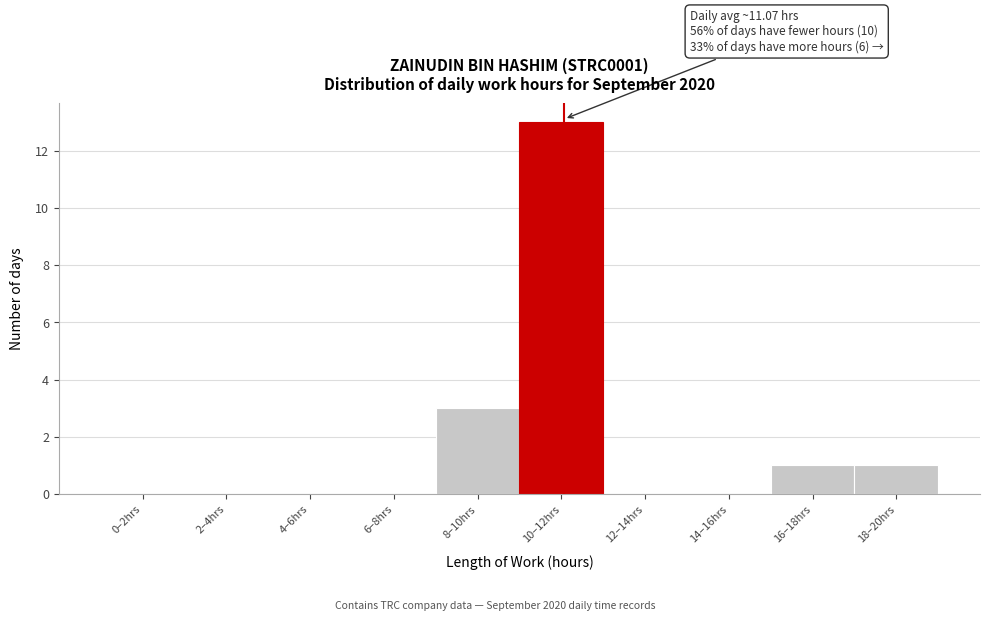

Reading right to left, list all the values displayed in this chart.

18–20hrs=1	16–18hrs=1	14–16hrs=0	12–14hrs=0	10–12hrs=13	8–10hrs=3	6–8hrs=0	4–6hrs=0	2–4hrs=0	0–2hrs=0